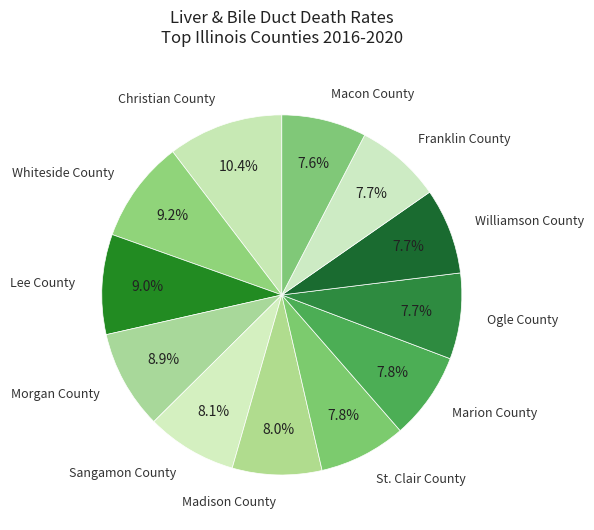

How many segments does this pie chart have?

12